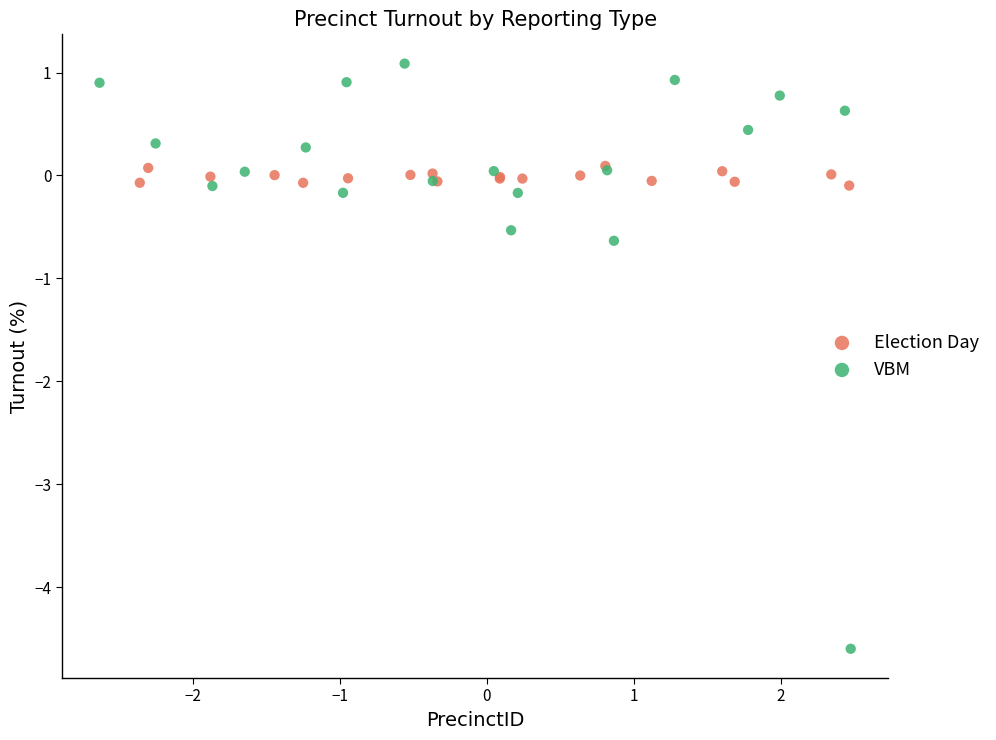

Which series reaches the maximum Y coordinate?

VBM